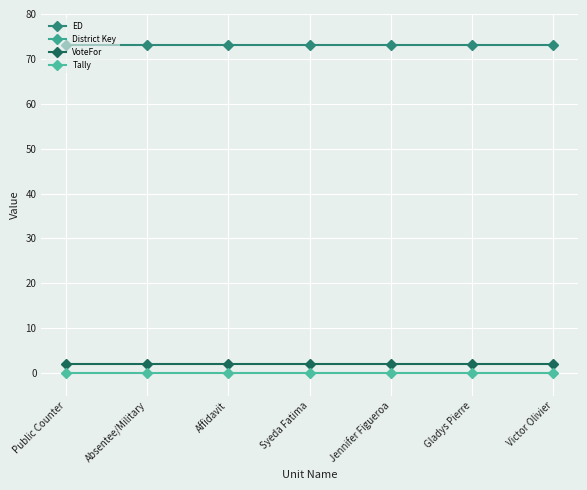

True or false: ED and Tally intersect in this chart.

False